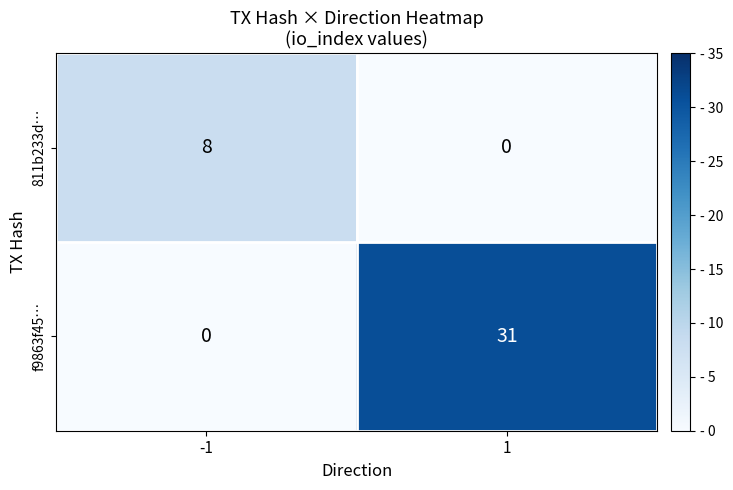

Which label corresponds to the largest value in the chart?

1